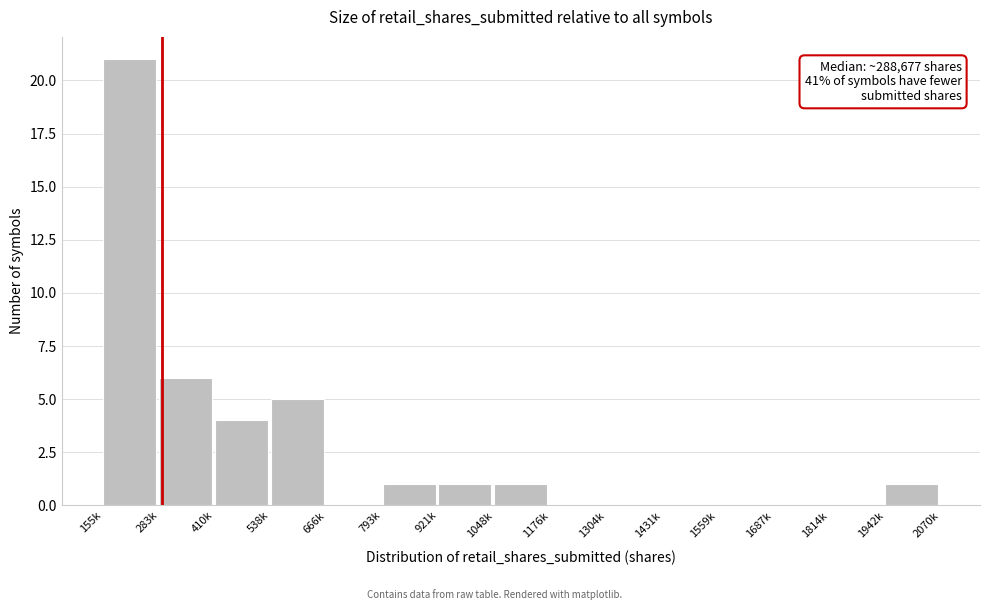

Reading left to right, extract all data points from this chart.

155k=21	283k=6	410k=4	538k=5	666k=0	793k=1	921k=1	1048k=1	1176k=0	1304k=0	1431k=0	1559k=0	1687k=0	1814k=0	1942k=1